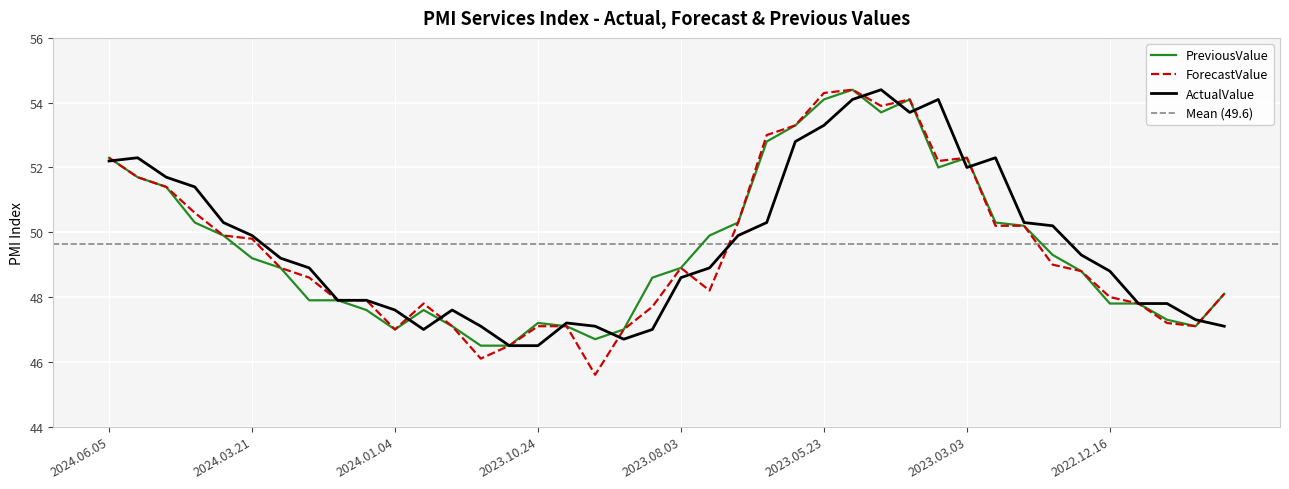

Reading left to right, extract all data points from this chart.

ActualValue: 2024.06.05=52.2	2024.05.23=52.3	2024.05.06=51.7	2024.04.23=51.4	2024.04.04=50.3	2024.03.21=49.9	2024.03.05=49.2	2024.02.22=48.9	2024.02.05=47.9	2024.01.24=47.9	2024.01.04=47.6	2023.12.15=47.0	2023.12.05=47.6	2023.11.23=47.1	2023.11.06=46.5	2023.10.24=46.5	2023.10.04=47.2	2023.09.22=47.1	2023.09.05=46.7	2023.08.23=47.0	2023.08.03=48.6	2023.07.24=48.9	2023.07.05=49.9	2023.06.23=50.3	2023.06.05=52.8	2023.05.23=53.3	2023.05.04=54.1	2023.04.21=54.4	2023.04.05=53.7	2023.03.24=54.1	2023.03.03=52.0	2023.02.21=52.3	2023.02.03=50.3	2023.01.24=50.2	2023.01.04=49.3	2022.12.16=48.8	2022.12.05=47.8	2022.11.23=47.8	2022.11.04=47.3	2022.10.24=47.1
ForecastValue: 2024.06.05=52.3	2024.05.23=51.7	2024.05.06=51.4	2024.04.23=50.6	2024.04.04=49.9	2024.03.21=49.8	2024.03.05=48.9	2024.02.22=48.6	2024.02.05=47.9	2024.01.24=47.9	2024.01.04=47.0	2023.12.15=47.8	2023.12.05=47.1	2023.11.23=46.1	2023.11.06=46.5	2023.10.24=47.1	2023.10.04=47.1	2023.09.22=45.6	2023.09.05=47.0	2023.08.23=47.7	2023.08.03=48.9	2023.07.24=48.2	2023.07.05=50.3	2023.06.23=53.0	2023.06.05=53.3	2023.05.23=54.3	2023.05.04=54.4	2023.04.21=53.9	2023.04.05=54.1	2023.03.24=52.2	2023.03.03=52.3	2023.02.21=50.2	2023.02.03=50.2	2023.01.24=49.0	2023.01.04=48.8	2022.12.16=48.0	2022.12.05=47.8	2022.11.23=47.2	2022.11.04=47.1	2022.10.24=48.1
PreviousValue: 2024.06.05=52.3	2024.05.23=51.7	2024.05.06=51.4	2024.04.23=50.3	2024.04.04=49.9	2024.03.21=49.2	2024.03.05=48.9	2024.02.22=47.9	2024.02.05=47.9	2024.01.24=47.6	2024.01.04=47.0	2023.12.15=47.6	2023.12.05=47.1	2023.11.23=46.5	2023.11.06=46.5	2023.10.24=47.2	2023.10.04=47.1	2023.09.22=46.7	2023.09.05=47.0	2023.08.23=48.6	2023.08.03=48.9	2023.07.24=49.9	2023.07.05=50.3	2023.06.23=52.8	2023.06.05=53.3	2023.05.23=54.1	2023.05.04=54.4	2023.04.21=53.7	2023.04.05=54.1	2023.03.24=52.0	2023.03.03=52.3	2023.02.21=50.3	2023.02.03=50.2	2023.01.24=49.3	2023.01.04=48.8	2022.12.16=47.8	2022.12.05=47.8	2022.11.23=47.3	2022.11.04=47.1	2022.10.24=48.1